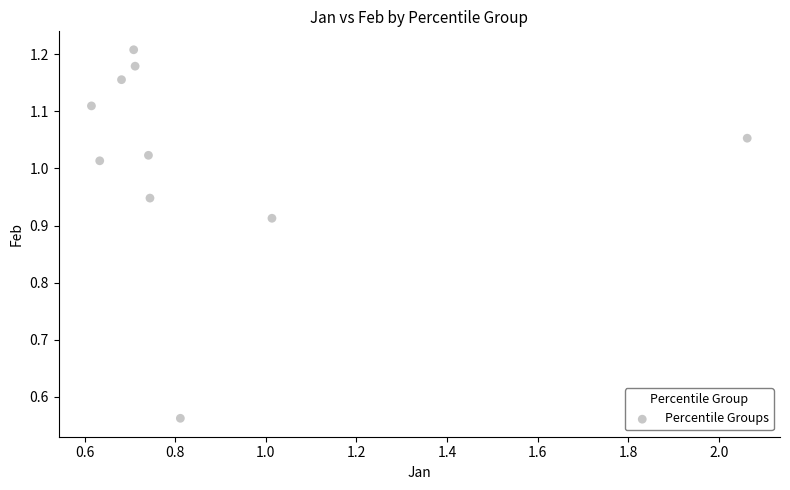

What is the range of X values (max minus min)?

1.4